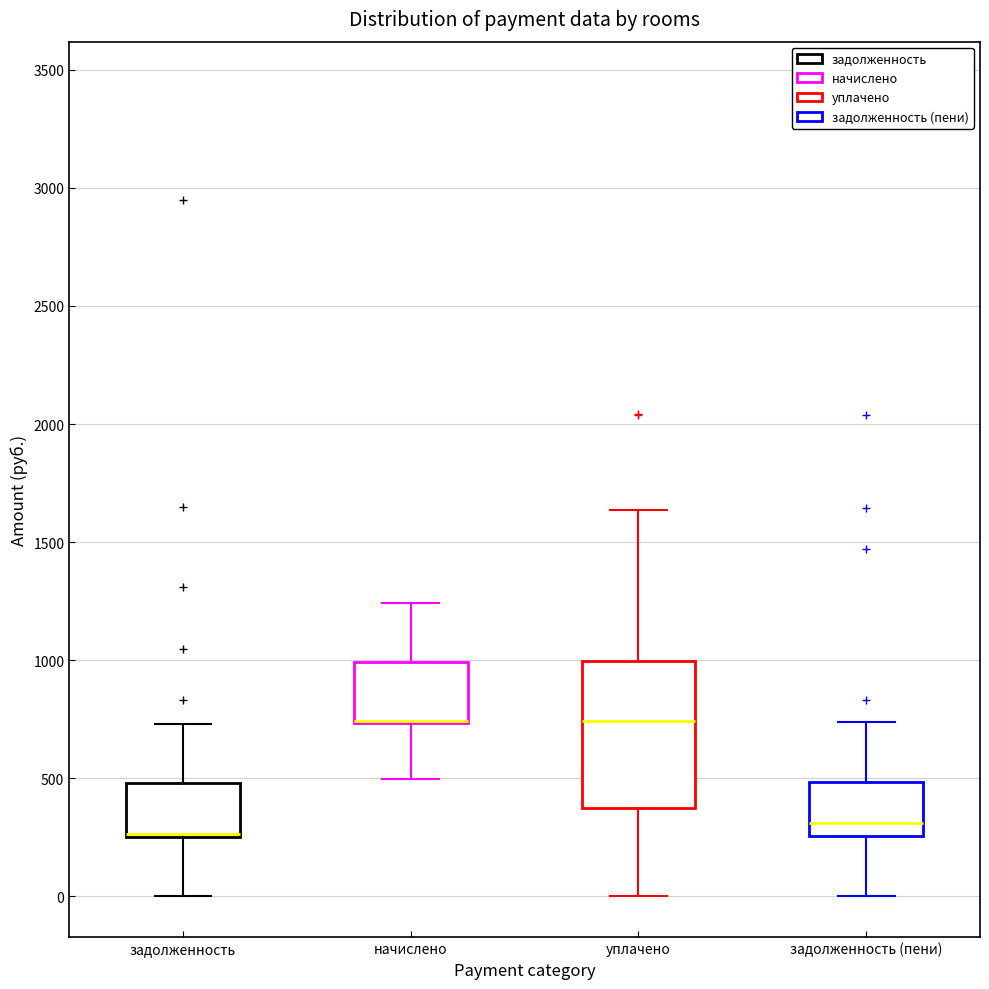

Reading left to right, read every box against the y-axis: the position of its median line, the range the box covers, and the ends of its whiskers. The values are not printed on the chart, so give them approximately, as read against the axis.

задолженность: median 250 (drawn on the box's lower edge), box 250 to 500, whiskers 0 to 750
начислено: median 750 (drawn on the box's lower edge), box 750 to 1000, whiskers 500 to 1250
уплачено: median 750, box 350 to 1000, whiskers 0 to 1650
задолженность (пени): median 300, box 250 to 500, whiskers 0 to 750